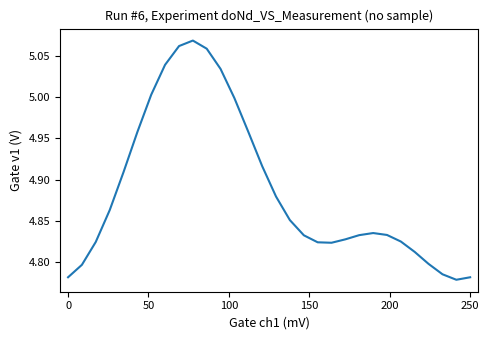

What is the difference between the maximum and minimum values?

0.3